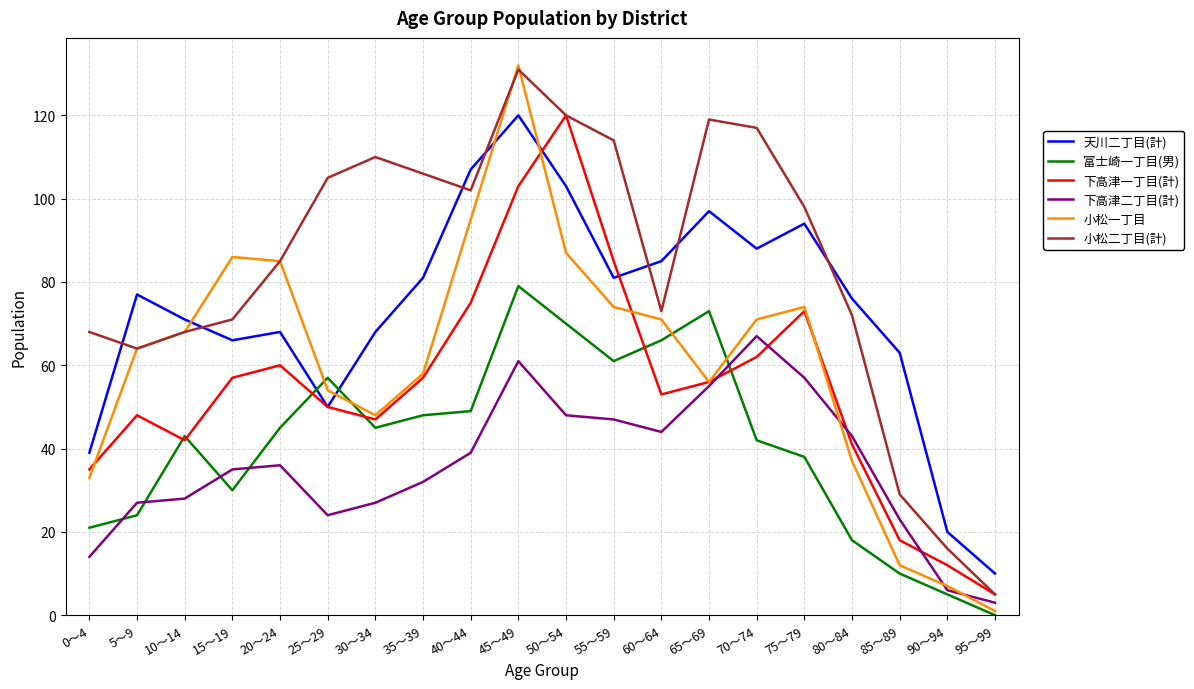

Reading left to right, transcribe all the data shown in this chart.

天川二丁目(計): 0～4=39	5～9=77	10～14=71	15～19=66	20～24=68	25～29=50	30～34=68	35～39=81	40～44=107	45～49=120	50～54=103	55～59=81	60～64=85	65～69=97	70～74=88	75～79=94	80～84=76	85～89=63	90～94=20	95～99=10
富士崎一丁目(男): 0～4=21	5～9=24	10～14=43	15～19=30	20～24=45	25～29=57	30～34=45	35～39=48	40～44=49	45～49=79	50～54=70	55～59=61	60～64=66	65～69=73	70～74=42	75～79=38	80～84=18	85～89=10	90～94=5	95～99=0
下高津一丁目(計): 0～4=35	5～9=48	10～14=42	15～19=57	20～24=60	25～29=50	30～34=47	35～39=57	40～44=75	45～49=103	50～54=120	55～59=85	60～64=53	65～69=56	70～74=62	75～79=73	80～84=41	85～89=18	90～94=12	95～99=5
下高津二丁目(計): 0～4=14	5～9=27	10～14=28	15～19=35	20～24=36	25～29=24	30～34=27	35～39=32	40～44=39	45～49=61	50～54=48	55～59=47	60～64=44	65～69=55	70～74=67	75～79=57	80～84=43	85～89=23	90～94=6	95～99=3
小松一丁目: 0～4=33	5～9=64	10～14=68	15～19=86	20～24=85	25～29=54	30～34=48	35～39=58	40～44=95	45～49=132	50～54=87	55～59=74	60～64=71	65～69=56	70～74=71	75～79=74	80～84=37	85～89=12	90～94=7	95～99=1
小松二丁目(計): 0～4=68	5～9=64	10～14=68	15～19=71	20～24=85	25～29=105	30～34=110	35～39=106	40～44=102	45～49=131	50～54=120	55～59=114	60～64=73	65～69=119	70～74=117	75～79=98	80～84=72	85～89=29	90～94=16	95～99=5